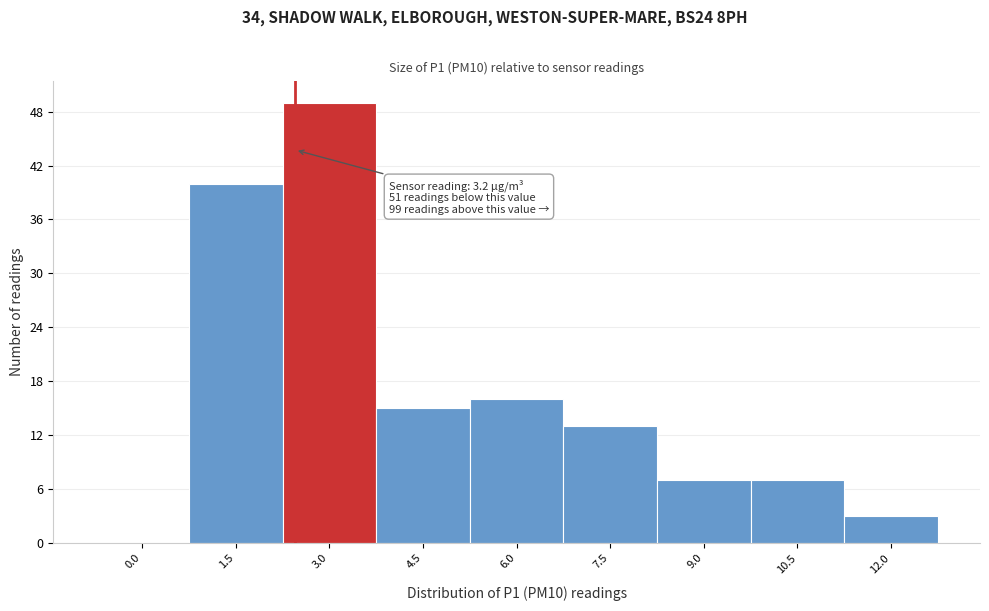

Reading right to left, transcribe all the data shown in this chart.

12.0=3	10.5=7	9.0=7	7.5=13	6.0=16	4.5=15	3.0=49	1.5=40	0.0=0